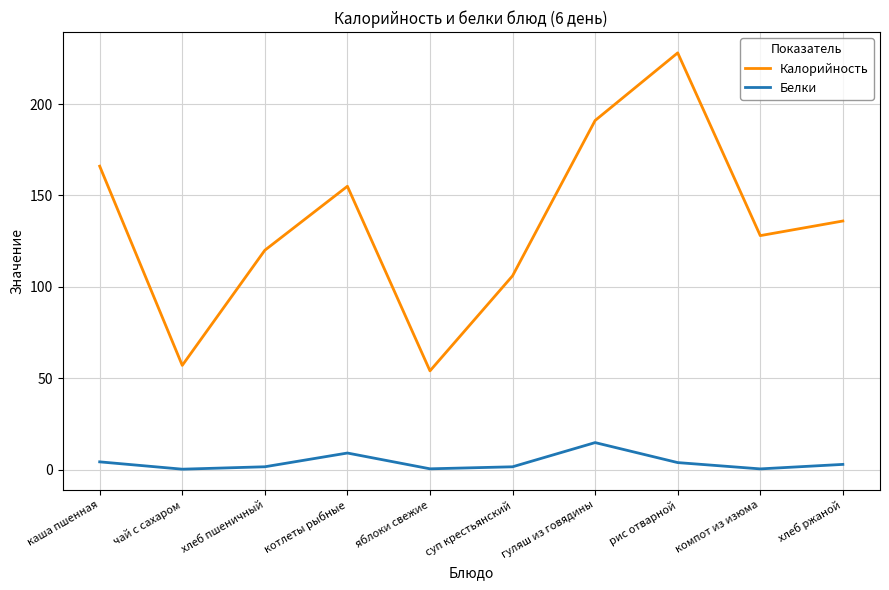

The value of Калорийность at каша пшенная is 220.7. True or false?

False